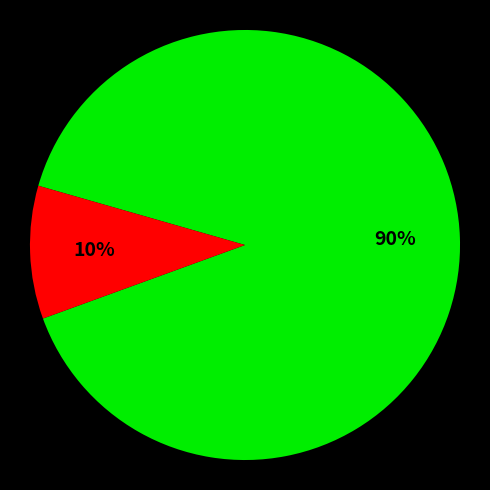

Does any single category account for the majority?

Yes